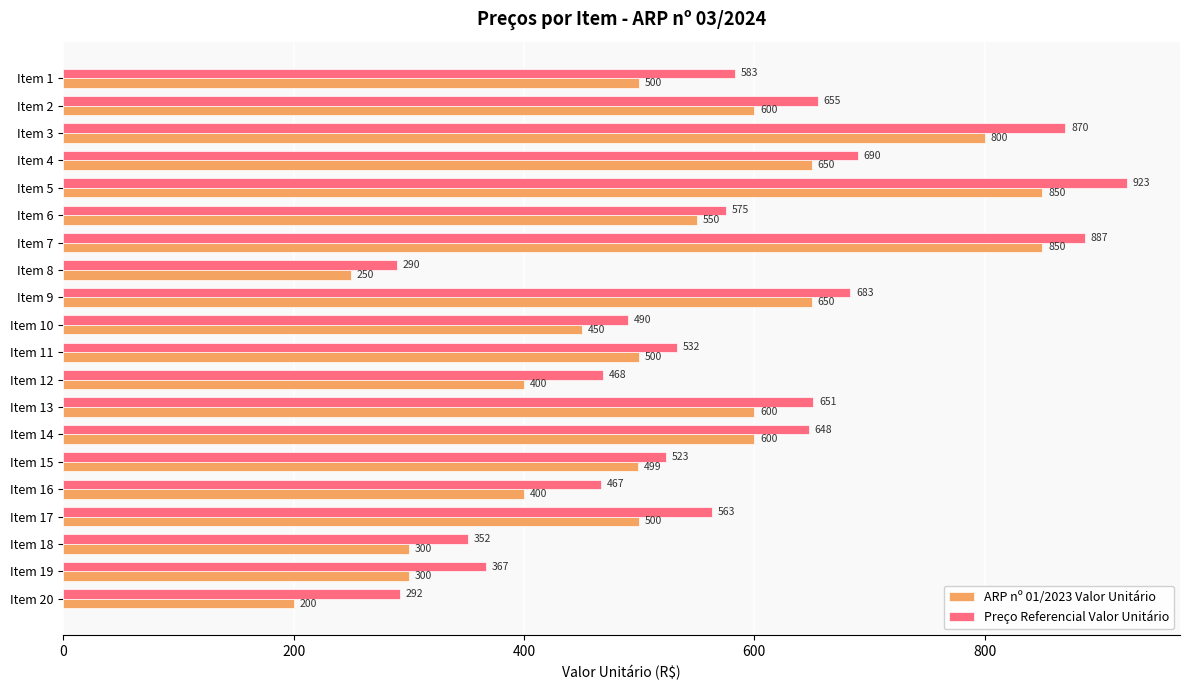

List the series in order of their peak value, highest first.

Preço Referencial Valor Unitário, ARP nº 01/2023 Valor Unitário